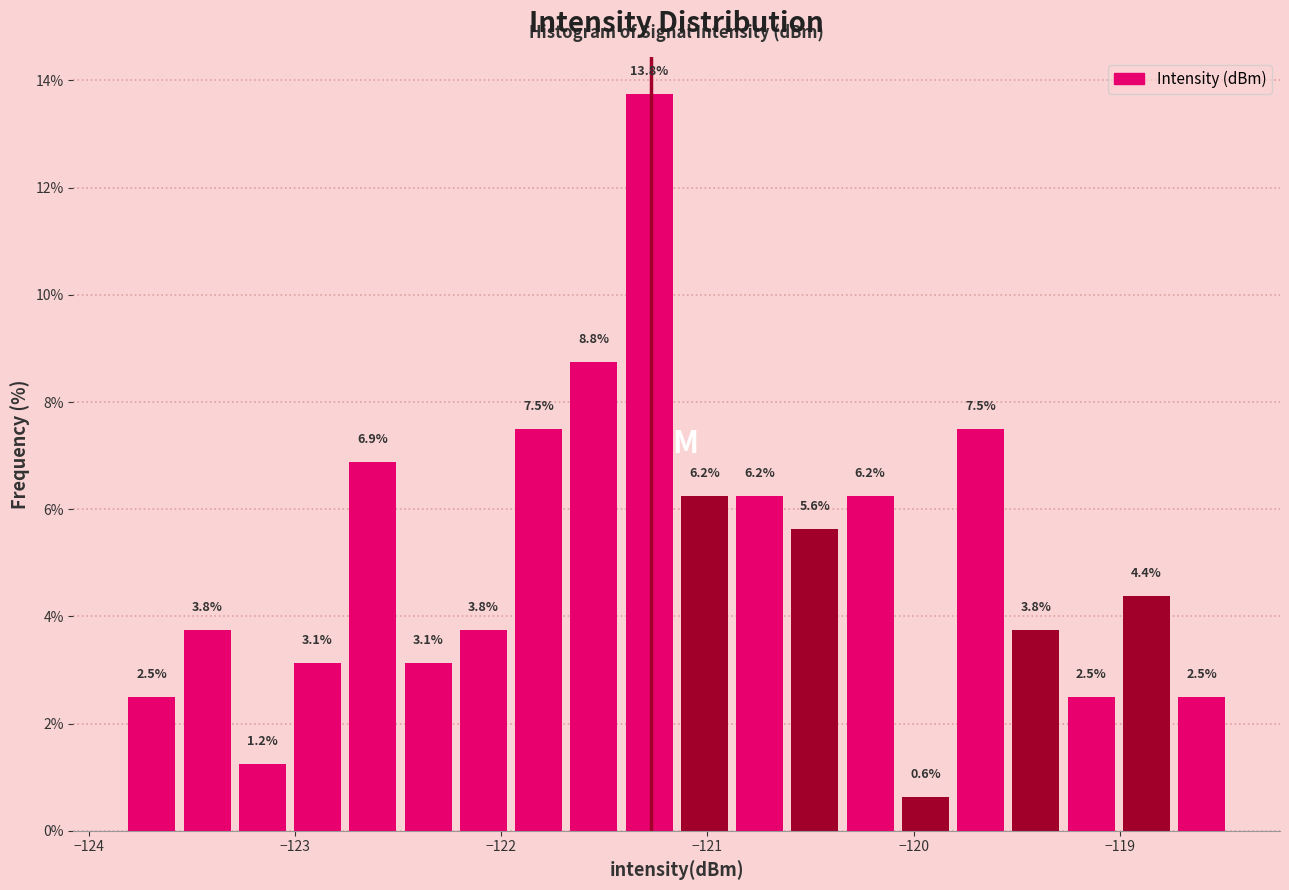

Around what value on the x-axis is the tallest bar? Give the approximate position of its centre, as read against the axis.

-121.3